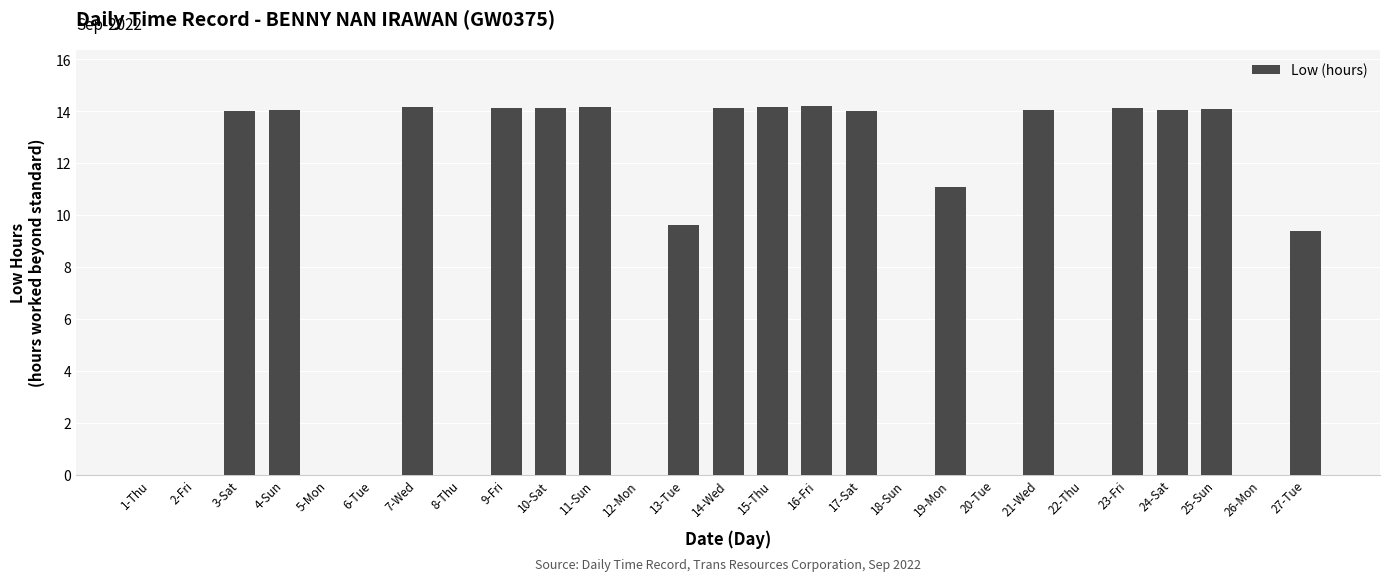

The value at 14-Wed is 23.4. True or false?

False